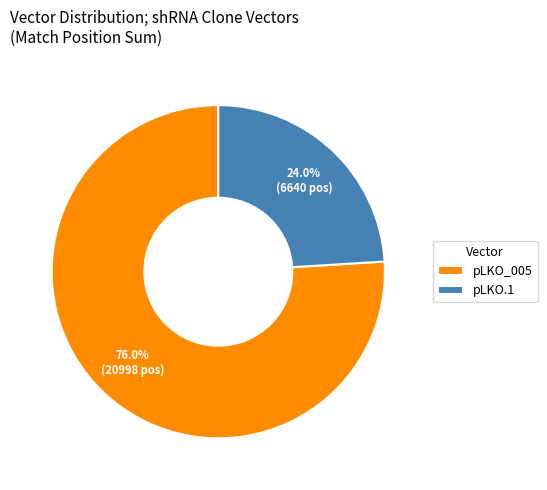

Is there any slice that represents more than half of the pie?

Yes